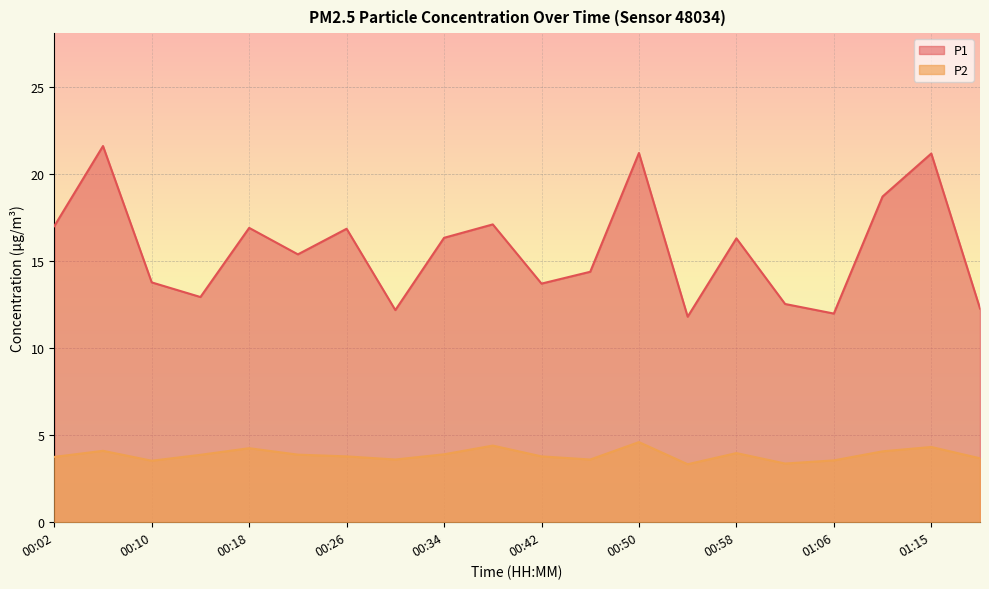

What is the sum of all P1 values?

314.1